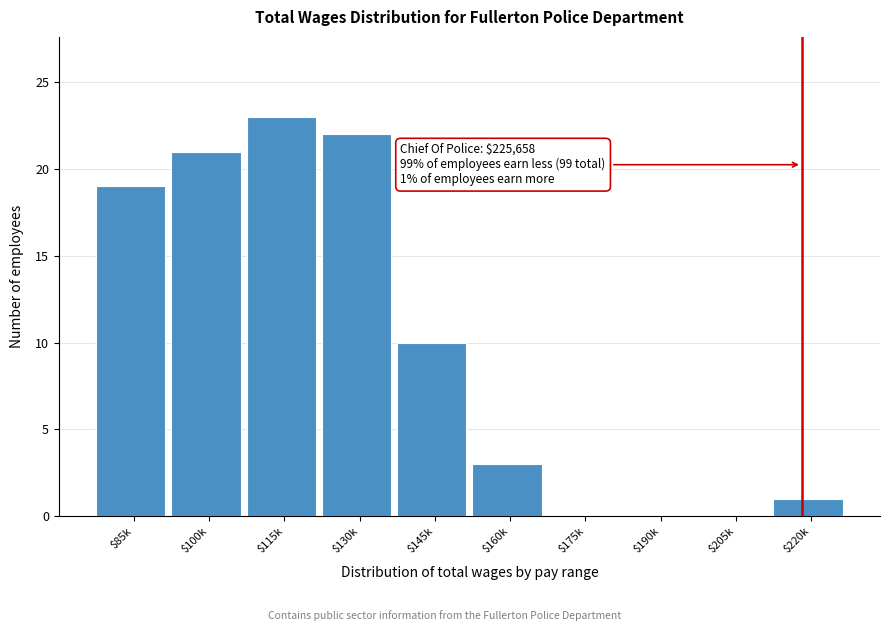

Where is the data nearest to the value 11?

$145k